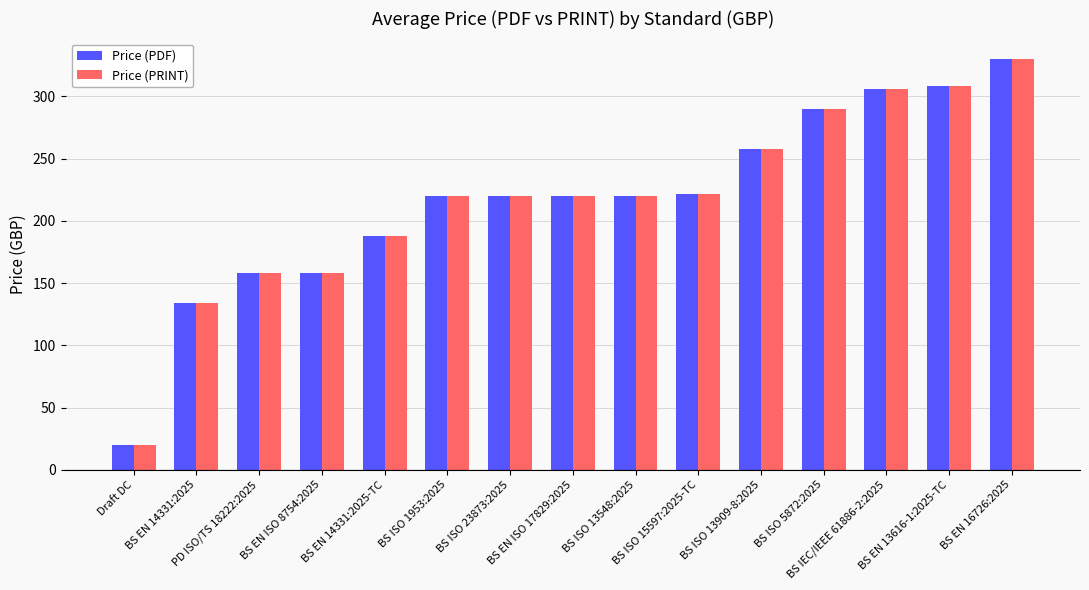

Is it true that Price (PDF) equals 329 at BS ISO 1953:2025?

False